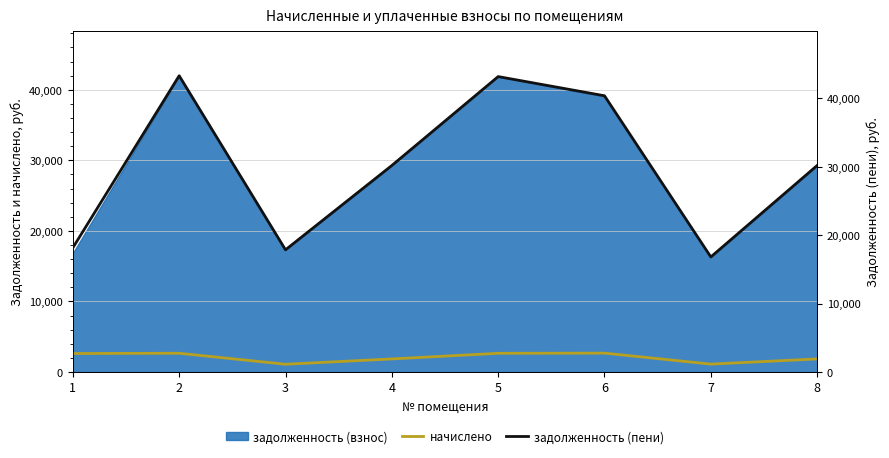

How many data points in начислено are above 2615?

4